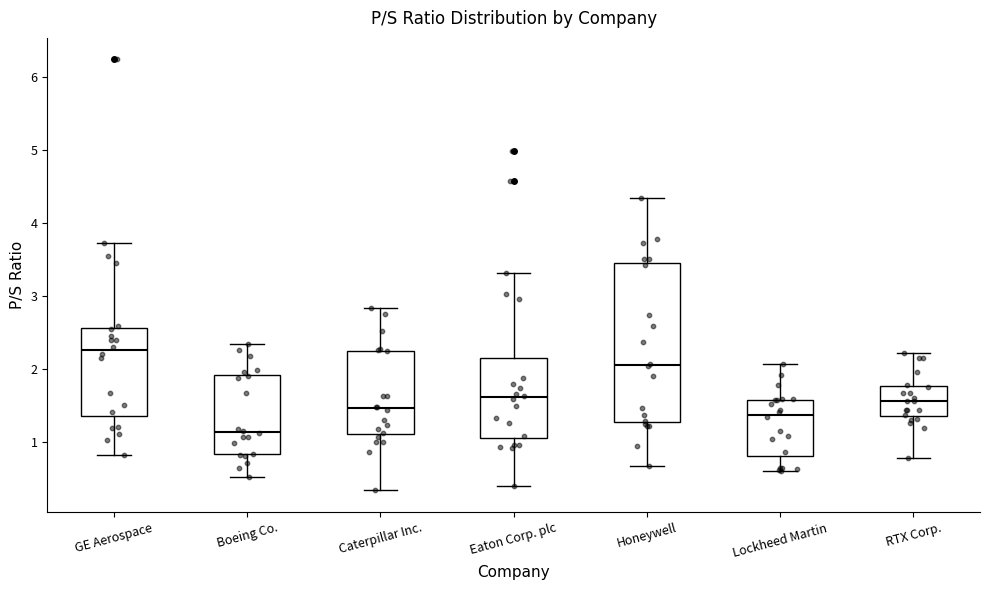

Reading left to right, transcribe this box plot: for each box, give where its median line is, the range the box spans, and where its two whiskers end, as read against the y-axis. The values are not printed on the chart, so give them approximately, as read against the axis.

GE Aerospace: median 2.3, box 1.4 to 2.6, whiskers 0.8 to 3.7
Boeing Co.: median 1.1, box 0.8 to 1.9, whiskers 0.5 to 2.3
Caterpillar Inc.: median 1.5, box 1.1 to 2.2, whiskers 0.3 to 2.8
Eaton Corp. plc: median 1.6, box 1.1 to 2.1, whiskers 0.4 to 3.3
Honeywell: median 2.0, box 1.3 to 3.4, whiskers 0.7 to 4.3
Lockheed Martin: median 1.4, box 0.8 to 1.6, whiskers 0.6 to 2.1
RTX Corp.: median 1.6, box 1.3 to 1.8, whiskers 0.8 to 2.2